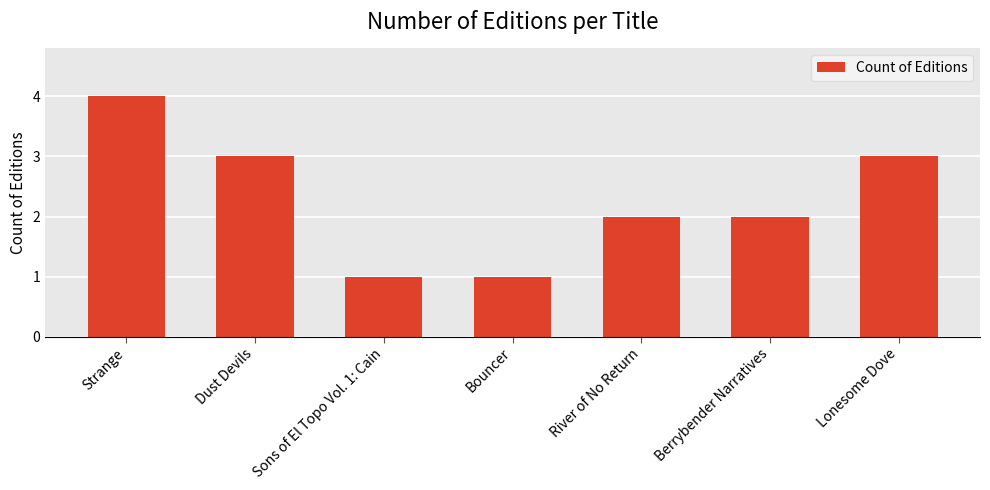

What is the average value?

2